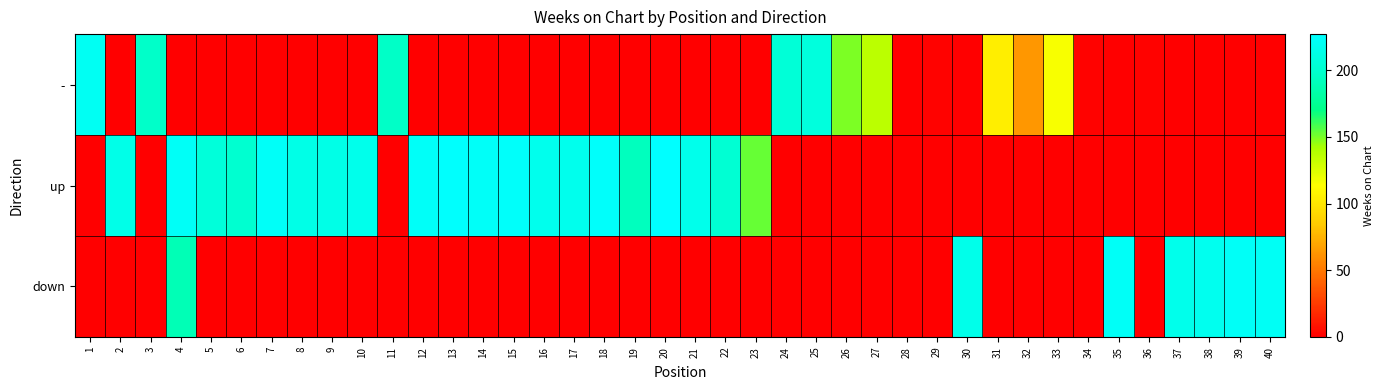

At which category is the sum across all series the highest?

4